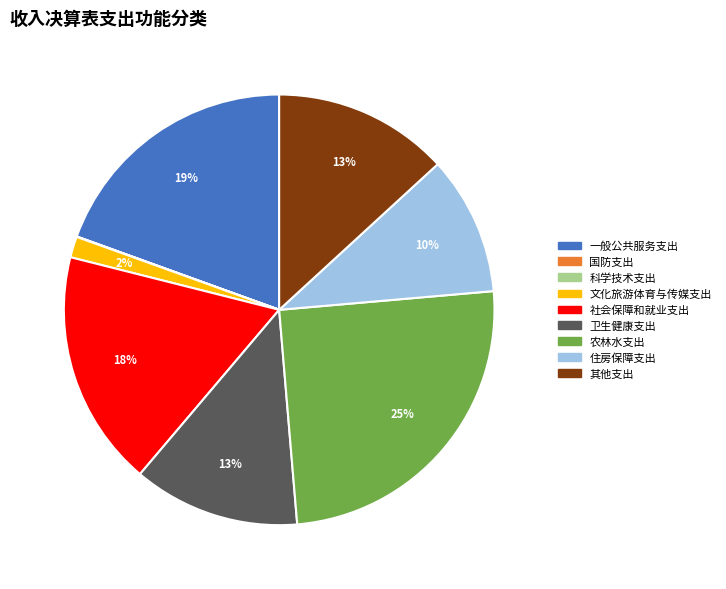

Which slice is the largest?

农林水支出